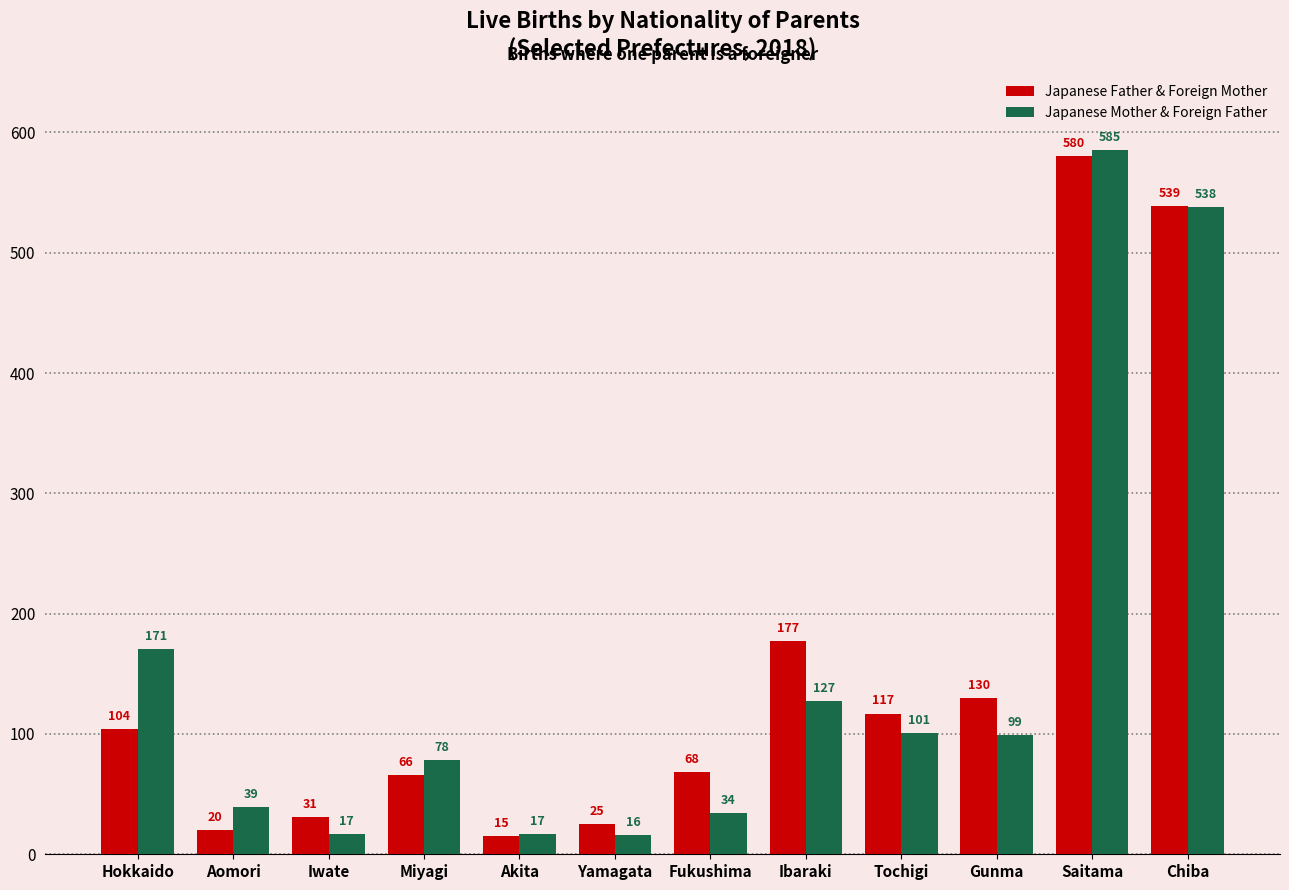

Are the bars horizontal?

No